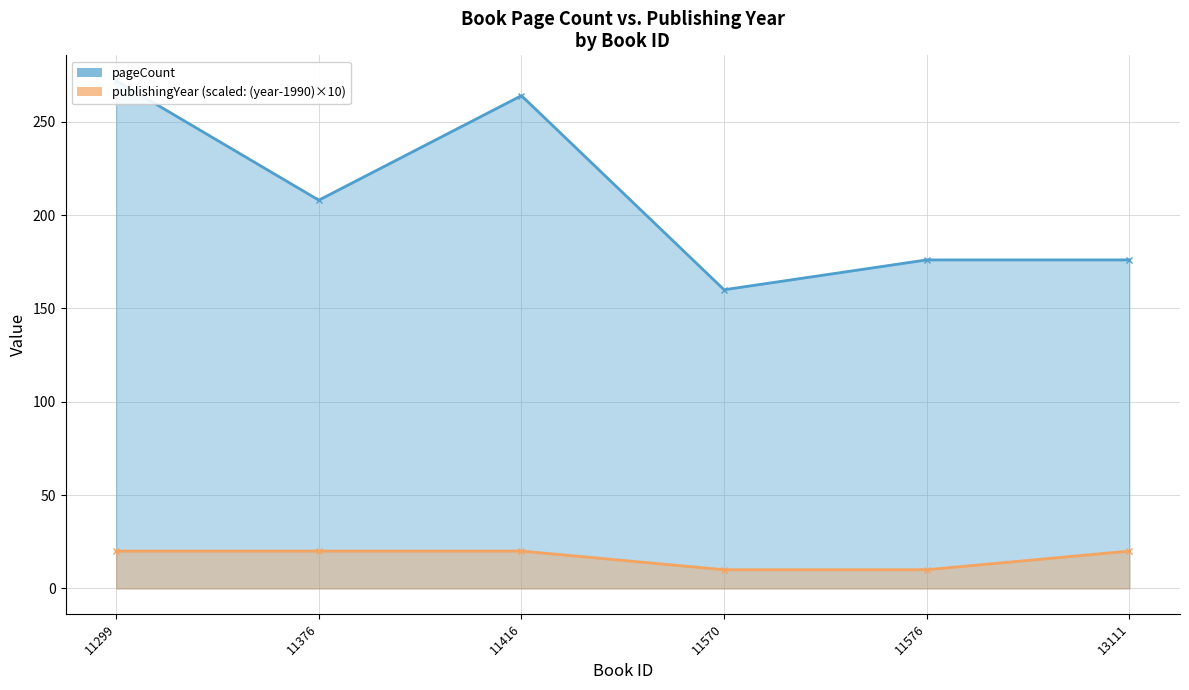

Rank the series by their average value, from lowest to highest.

publishingYear, pageCount